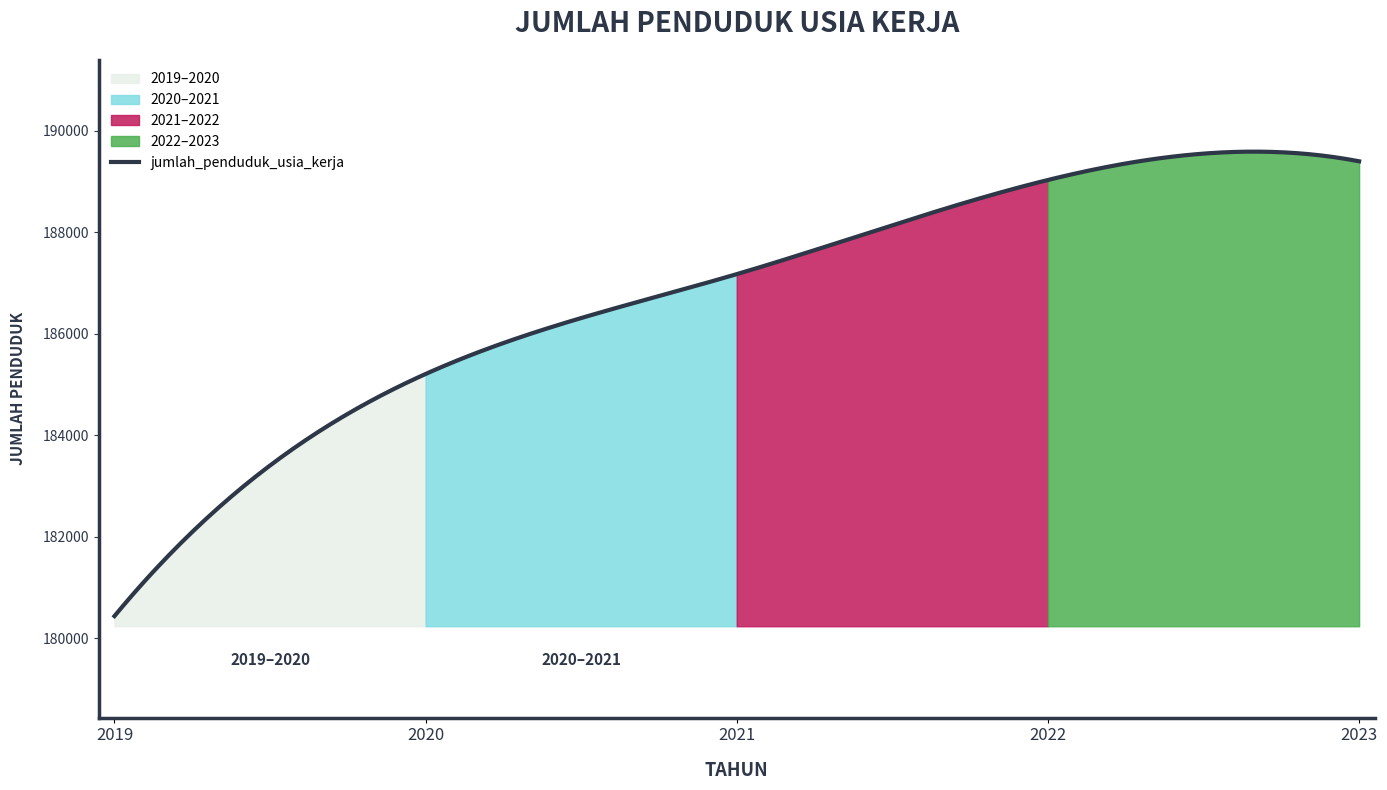

List the labels in order of value, largest first.

2023, 2022, 2021, 2020, 2019